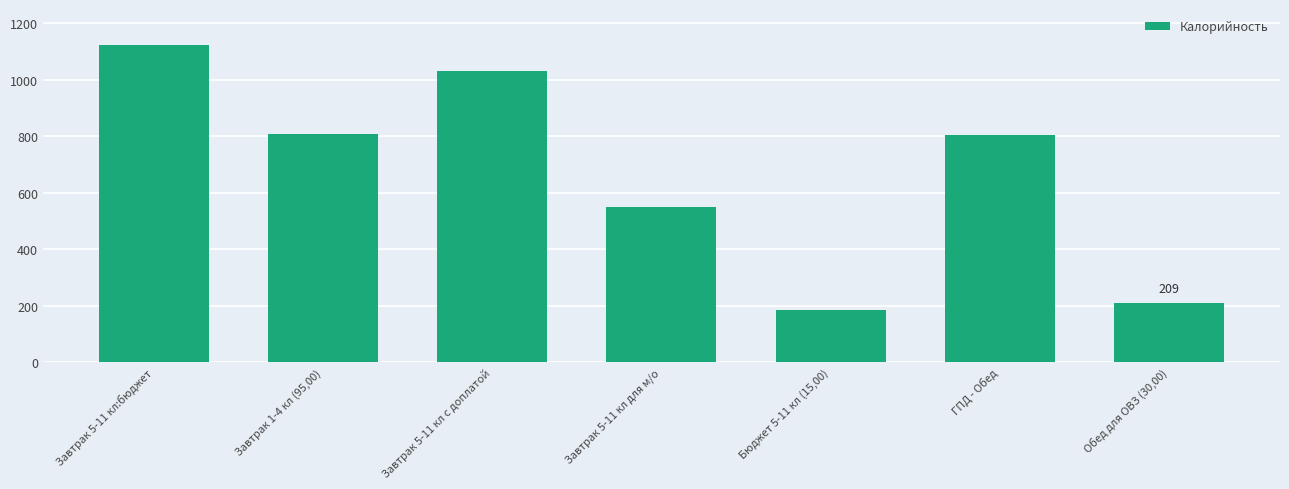

What is the change in value from Завтрак 5-11 кл с доплатой to Завтрак 5-11 кл для м/о?

-480